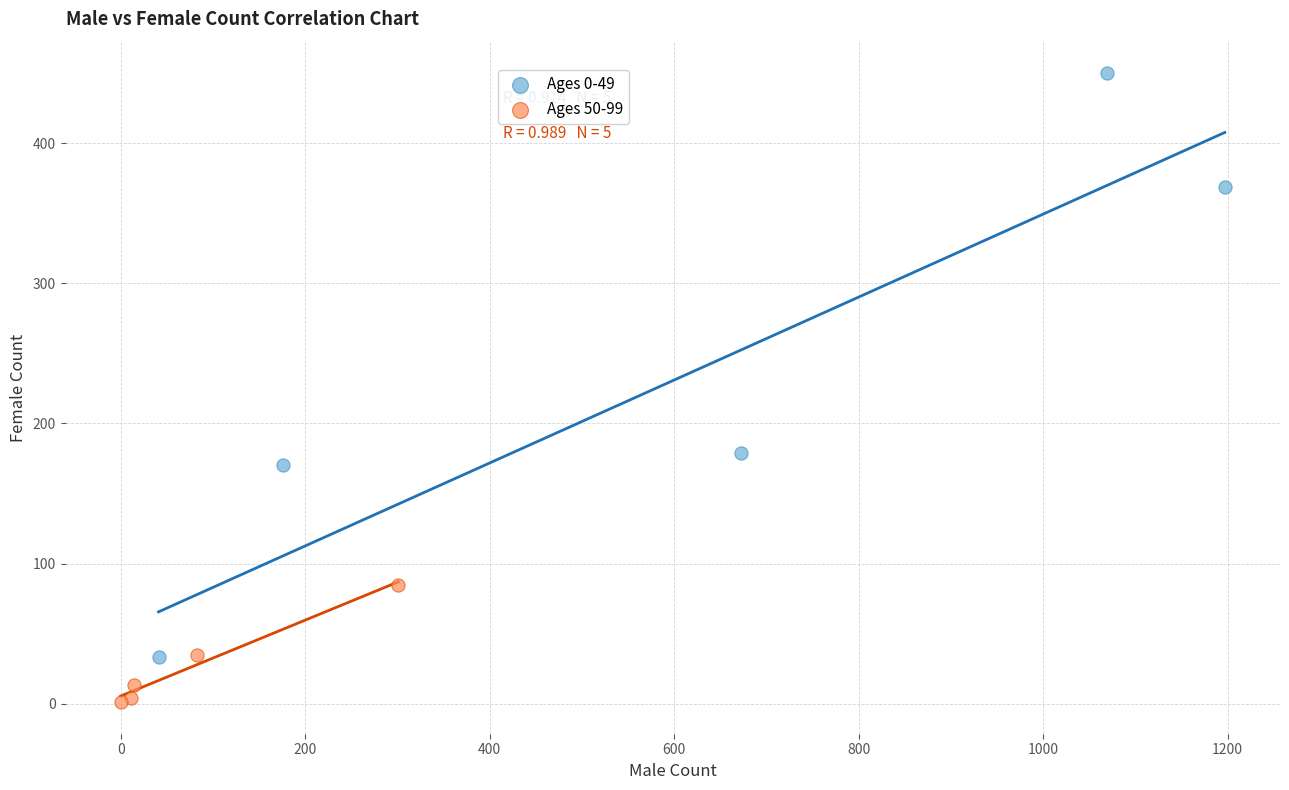

Which series contains the lowest Y value?

Ages 50-99